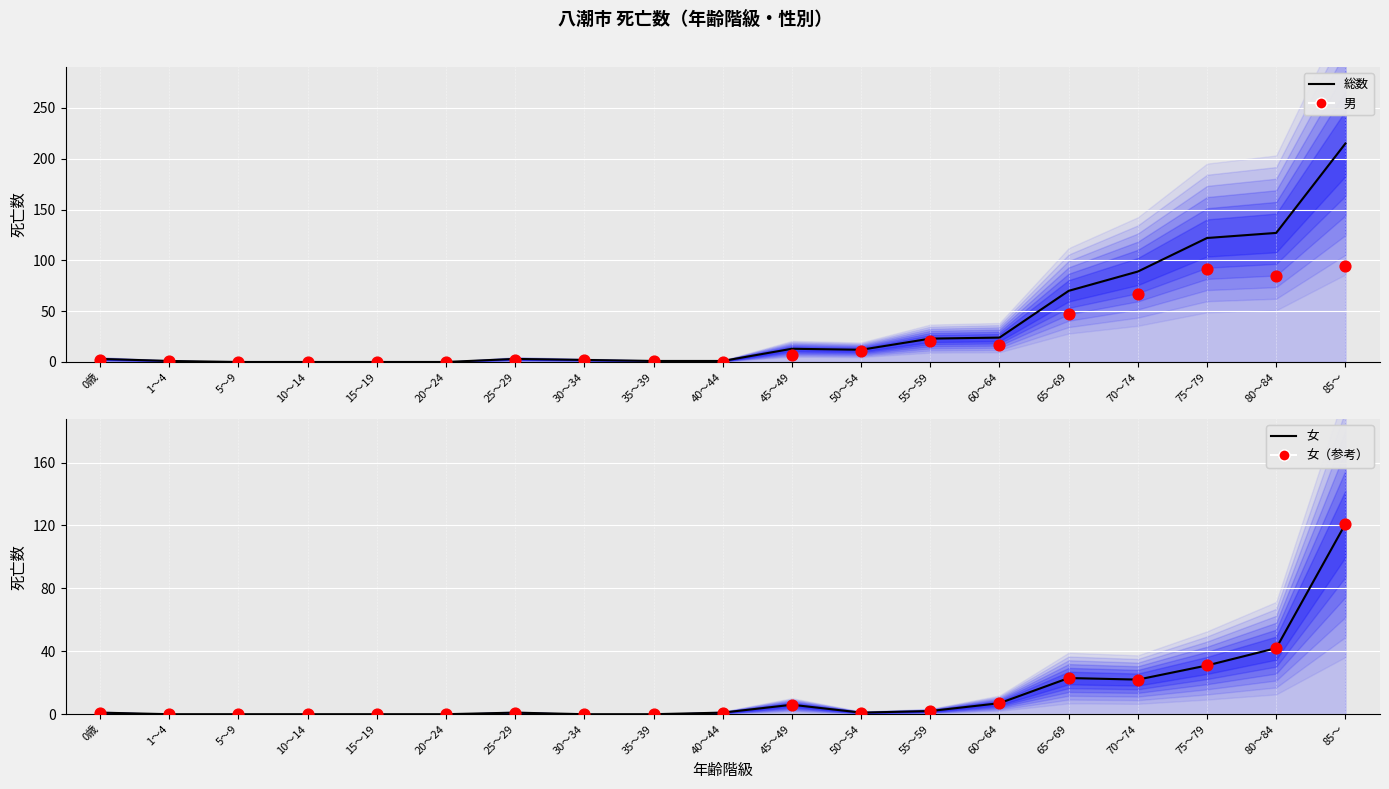

At how many categories does at least one series exceed 55?

5